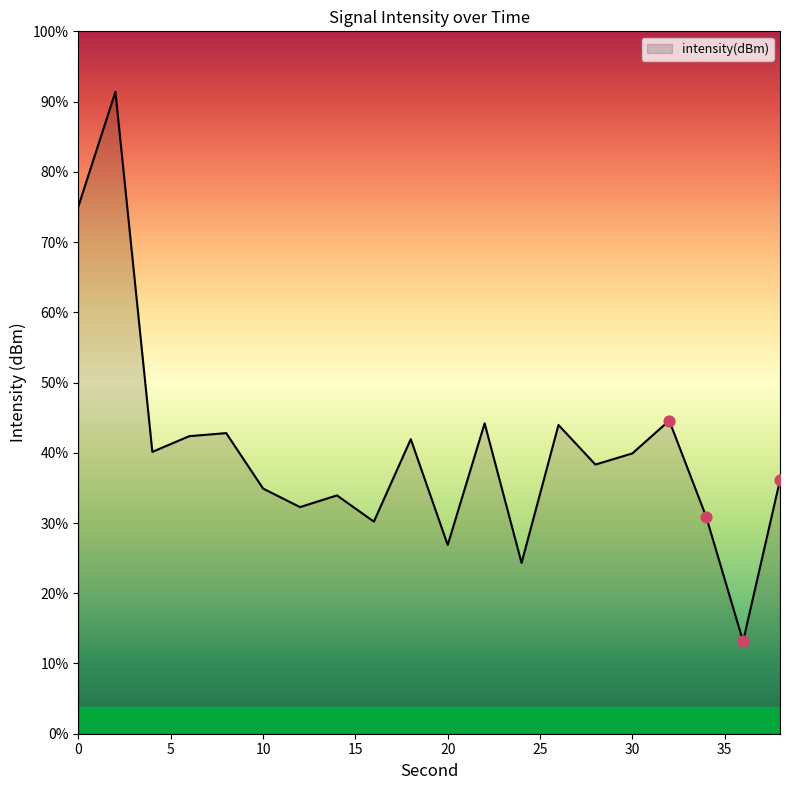

What is the change in value from 2 to 6?

-6.4